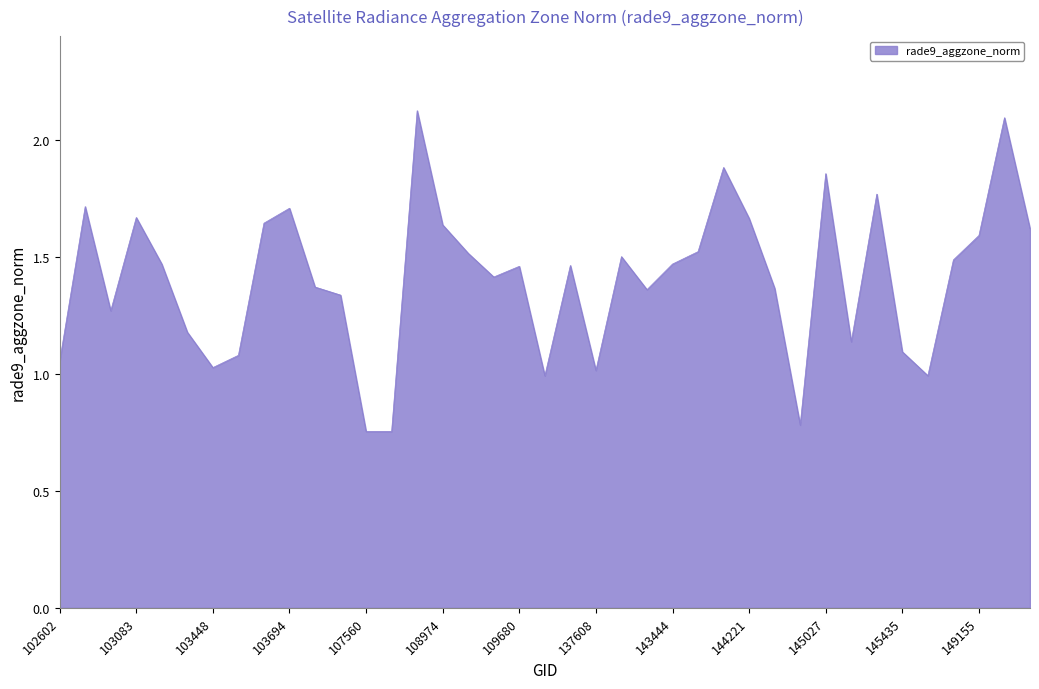

What is the greatest value displayed?

2.1